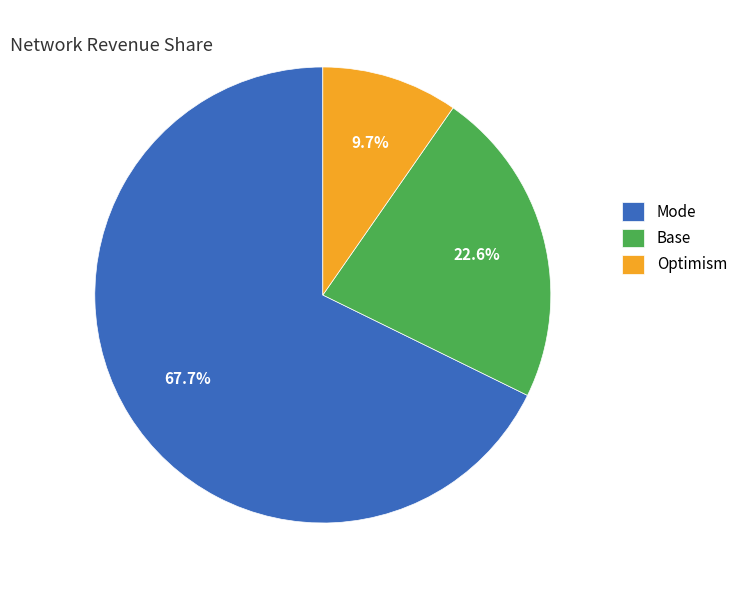

Combined, do Optimism and Base account for over 50%?

No